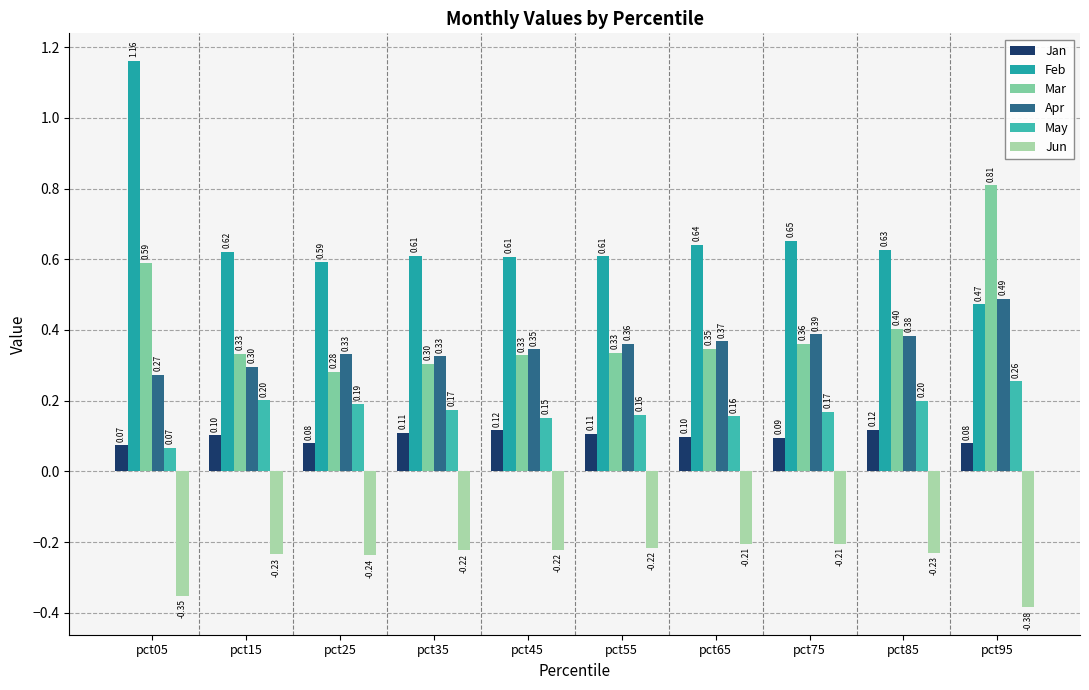

At pct75, list the series in order from largest to smallest.

Feb, Apr, Mar, May, Jan, Jun